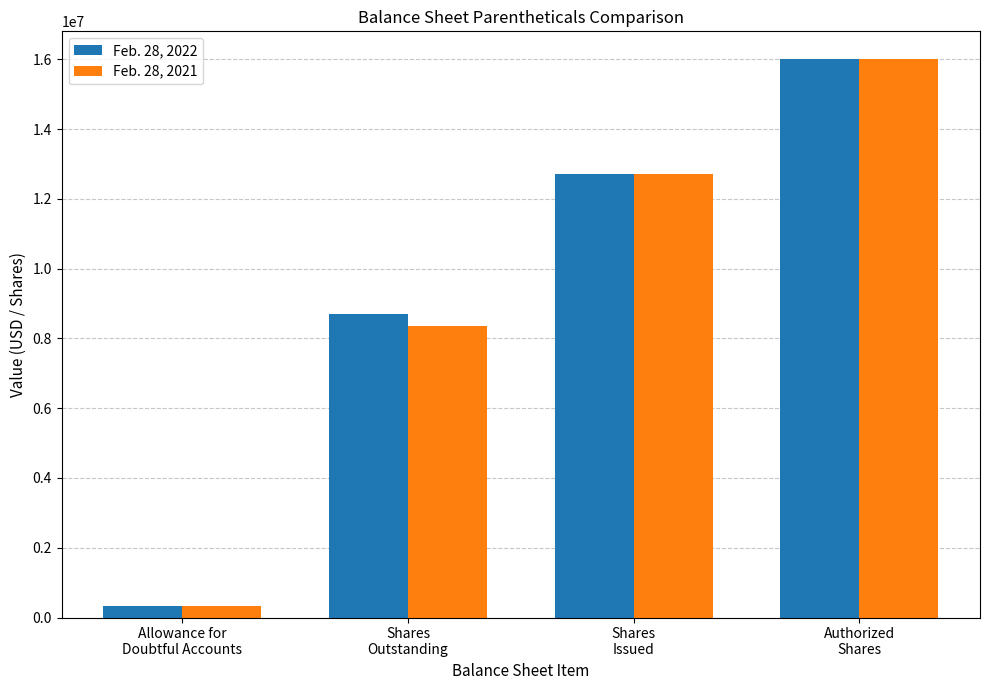

At how many categories does at least one series exceed 3259346?

3